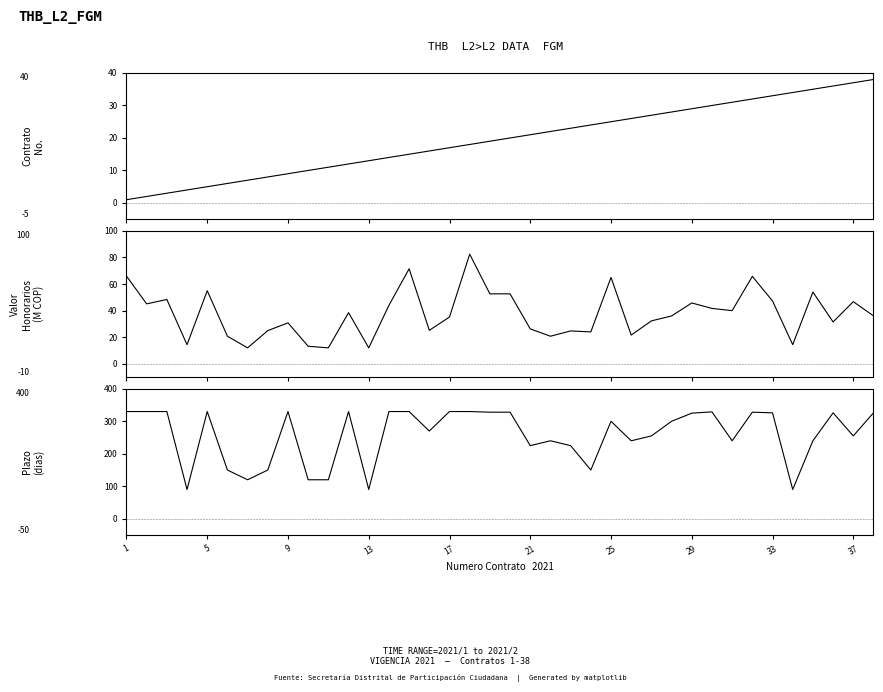

Does the chart have visible grid lines?

No